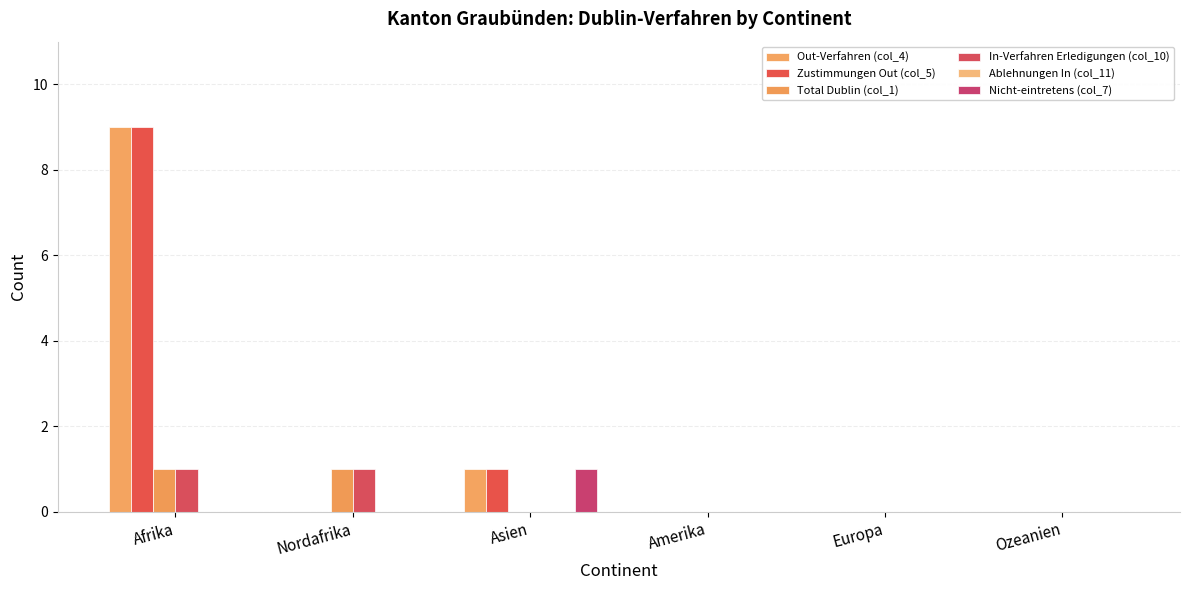

How many categories are shown in the chart?

6